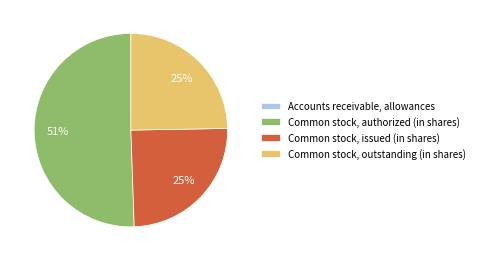

To the nearest percent, what is the combined percentage of Common stock, authorized (in shares) and Common stock, issued (in shares)?

75%